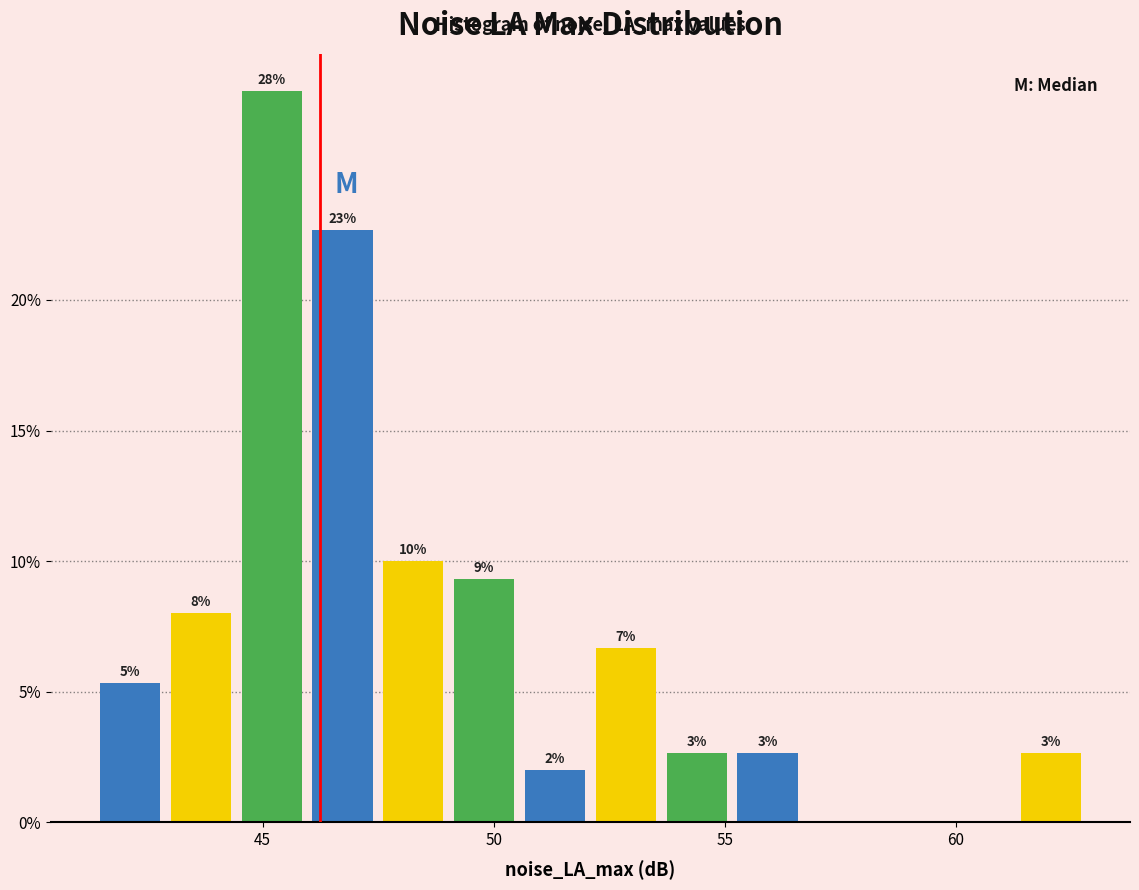

Around what value on the x-axis is the tallest bar? Give the approximate position of its centre, as read against the axis.

45.0